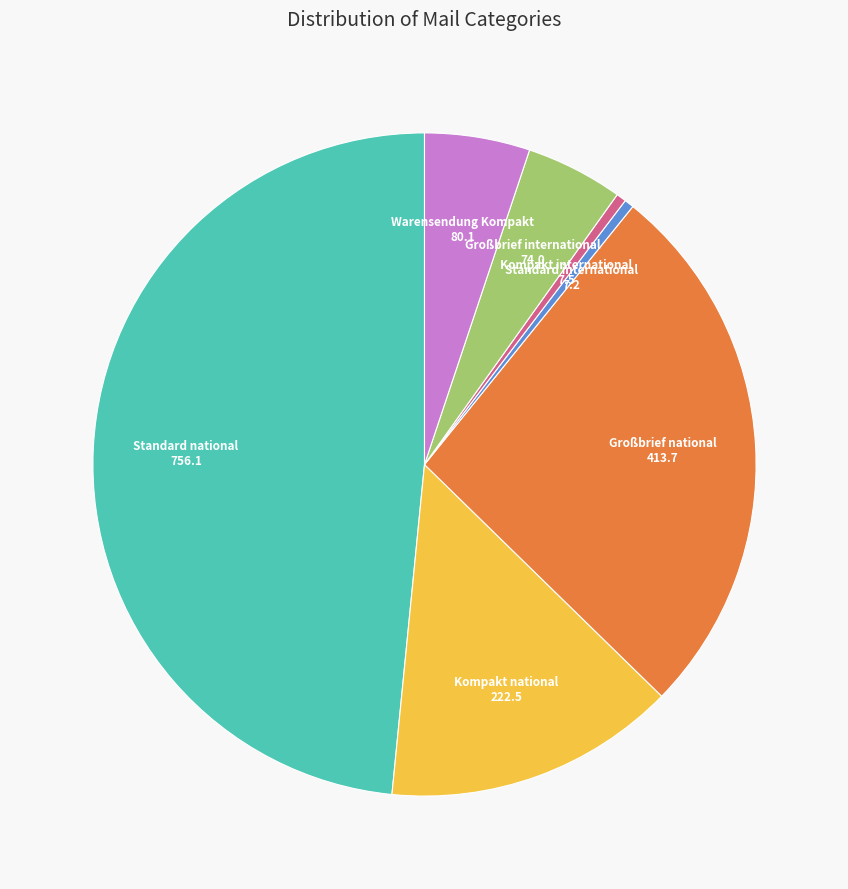

Does Großbrief international represent more than half of the total?

No